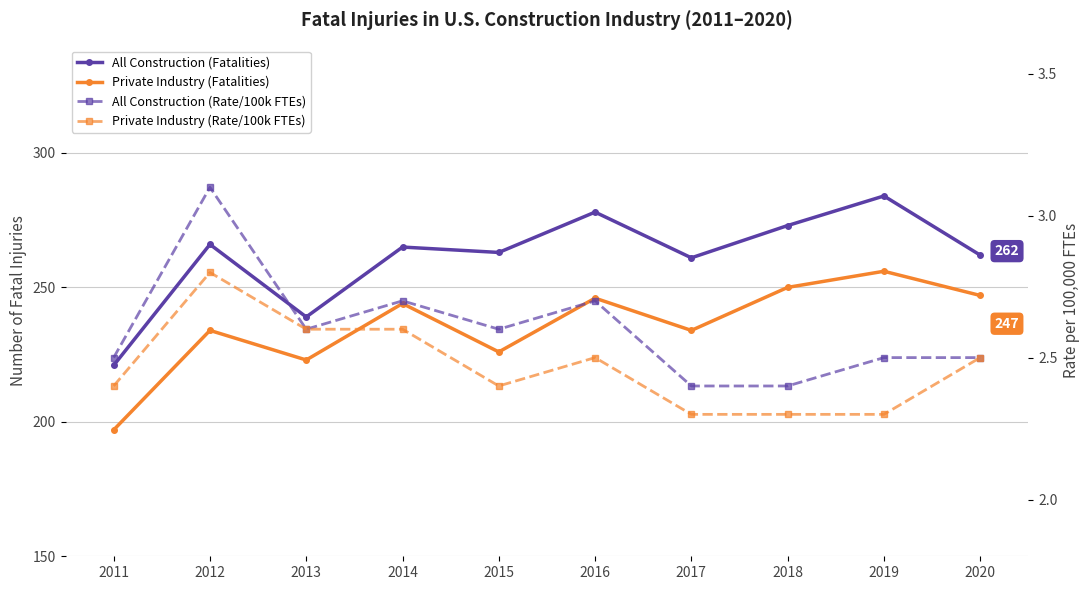

At which category is the sum across all series the highest?

2019